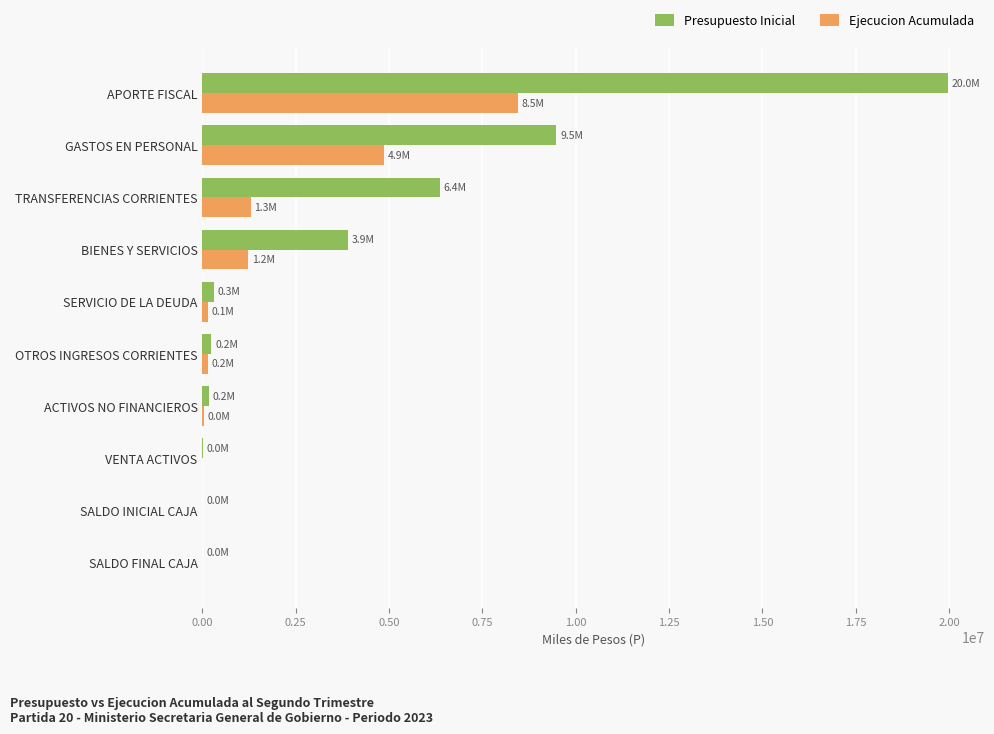

The value of Ejecucion Acumulada at TRANSFERENCIAS CORRIENTES is 1292538. True or false?

True